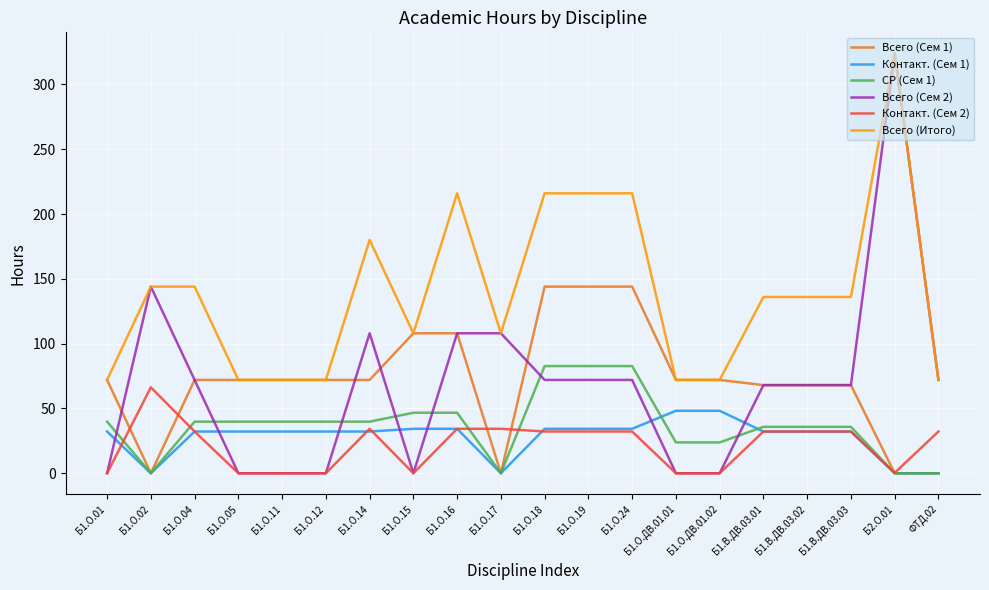

True or false: СР (Сем 1) and Всего (Итого) cross at least once.

False